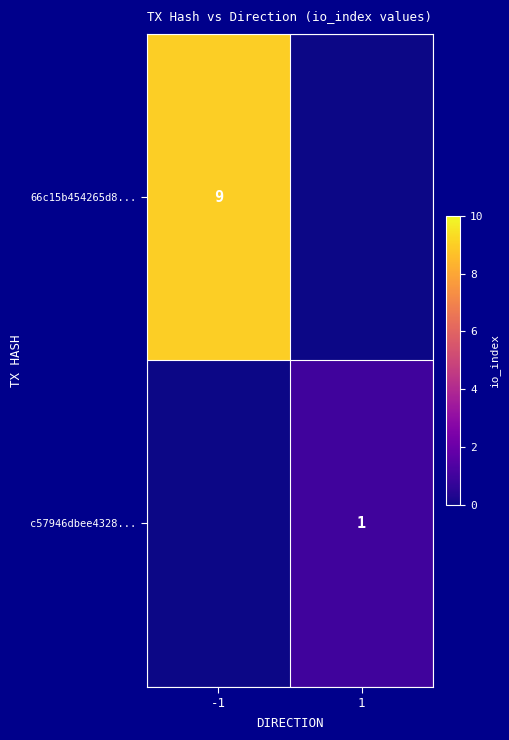

Is it true that 66c15b454265d8... equals 9 at -1?

True